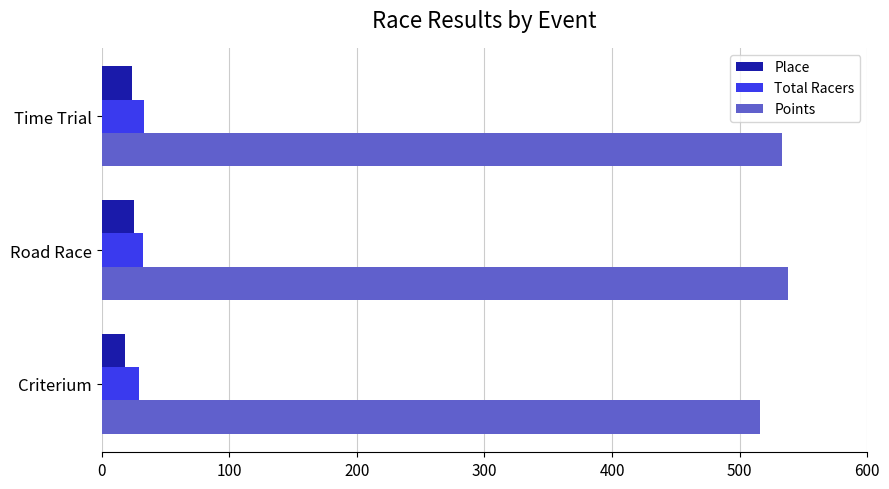

What is the sum of all Total Racers values?

94.0